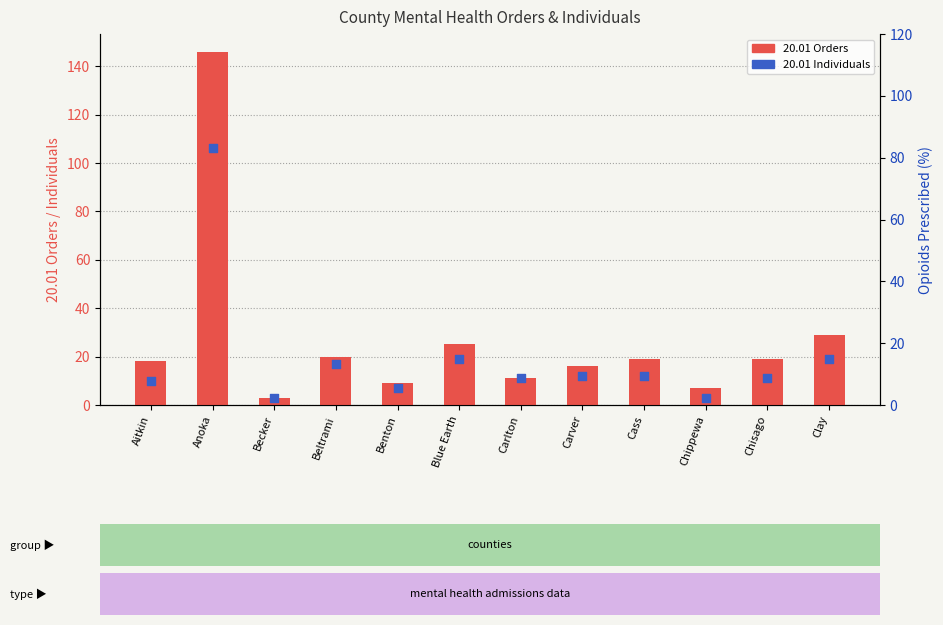

Is the value of 20.01 Orders at Chippewa greater than the value of 20.01 Individuals at Chippewa?

Yes